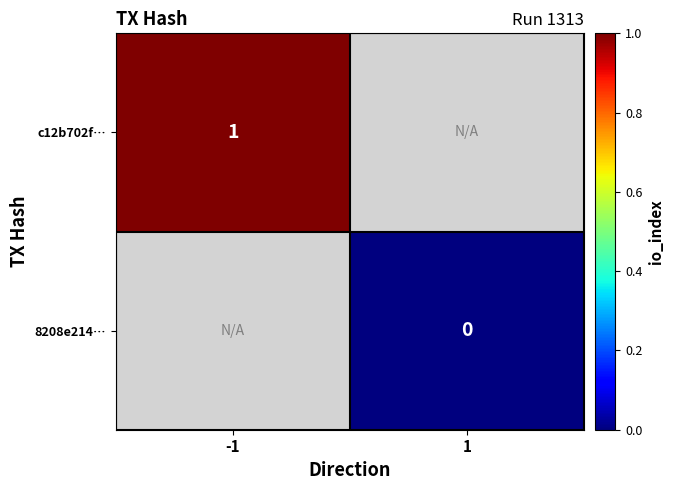

Which has a higher value, -1 or 1?

-1